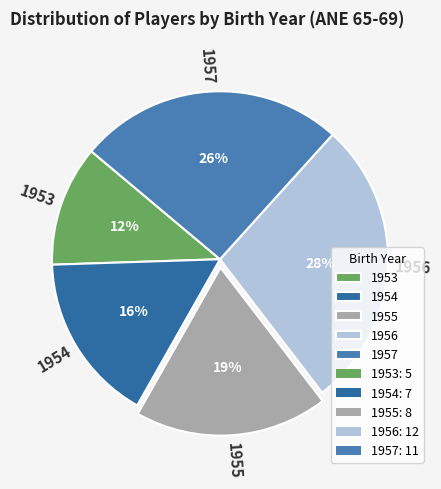

Is there any slice that represents more than half of the pie?

No